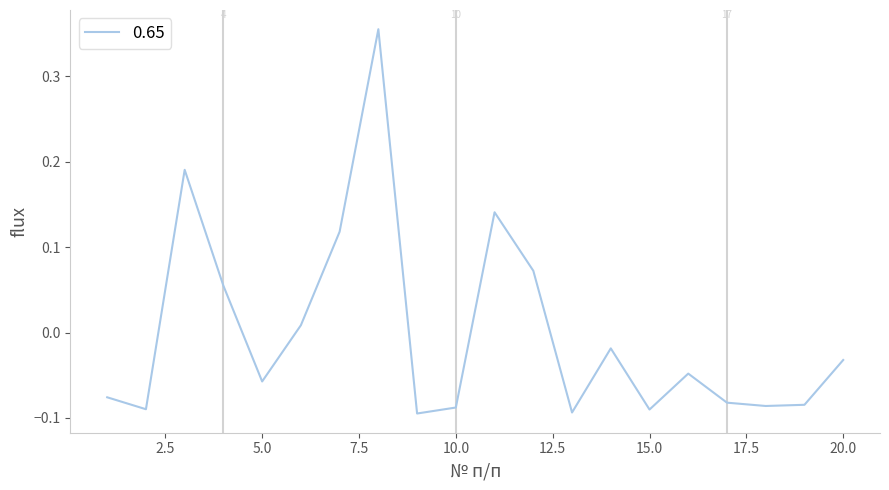

How many positive values are there?

7